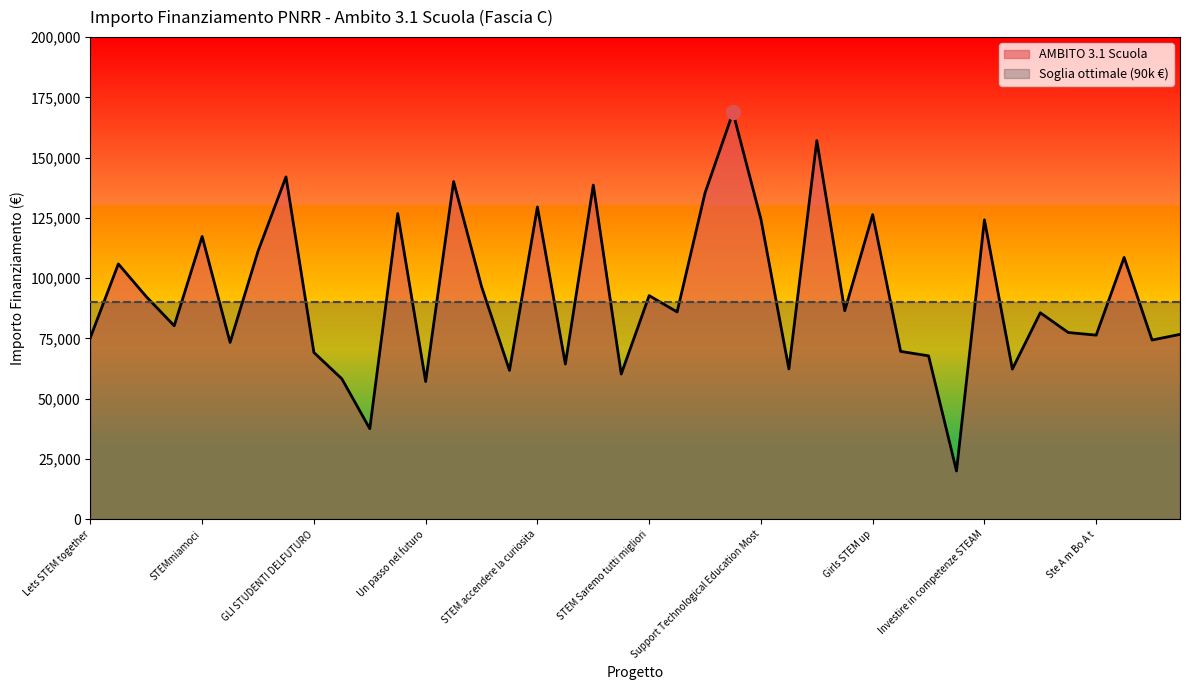

How many interior local valleys (lower than both neighbors) does the data have?

14